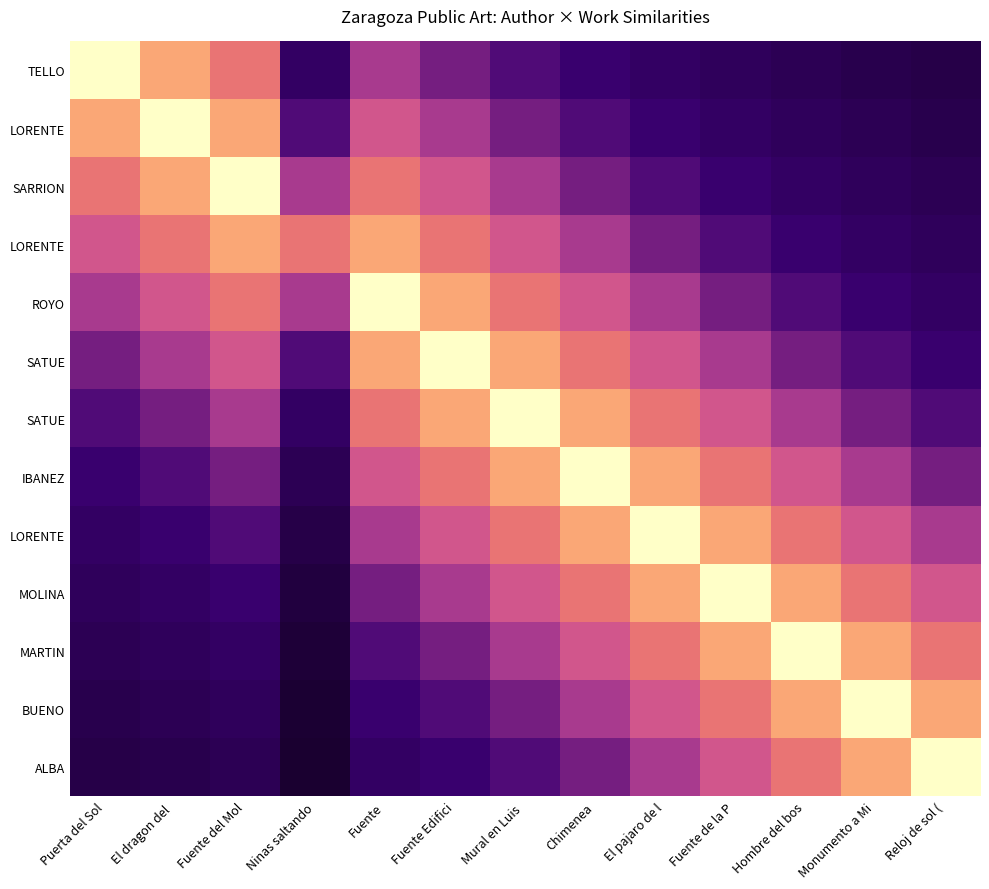

Which has a higher value, Chimenea or Fuente?

Fuente